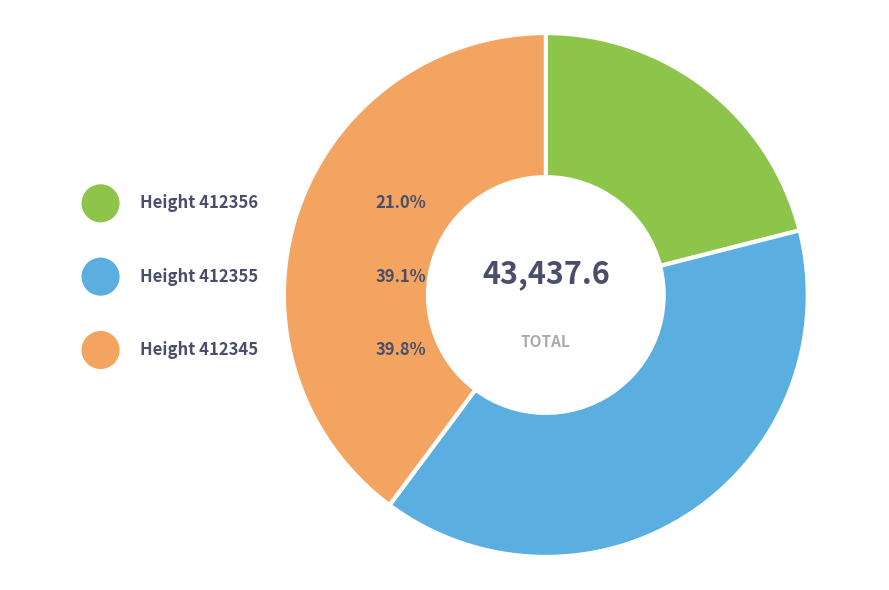

To the nearest percent, what percentage of the pie is 412345?

40%